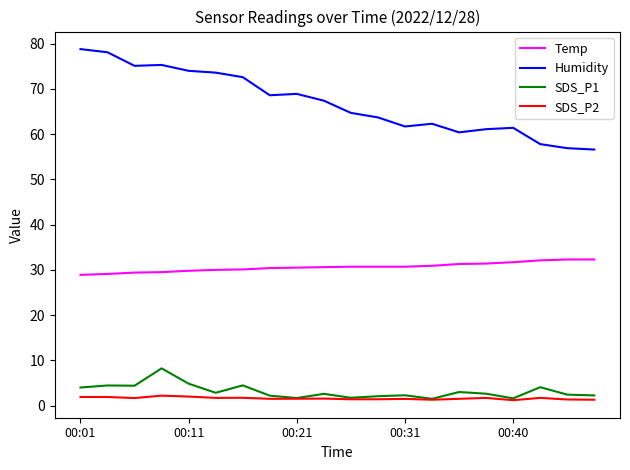

What is the maximum value for SDS_P2?

2.2